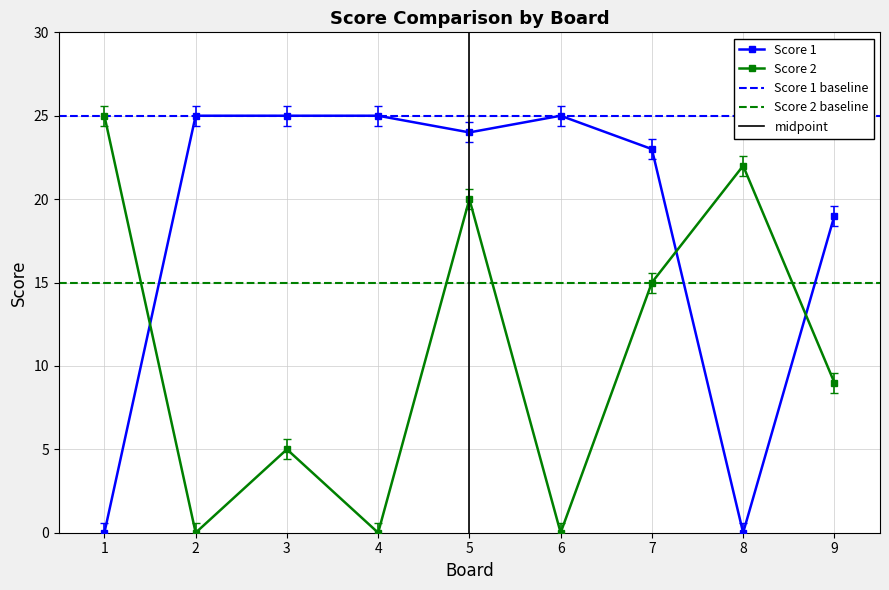

True or false: Score 2 has a value of 0 at 4.

True